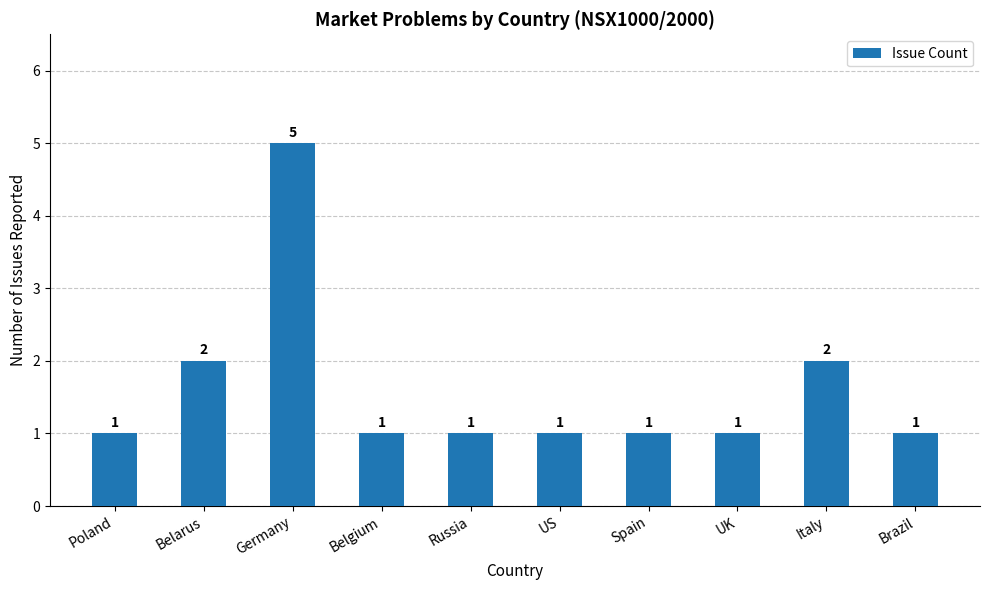

The value at Germany is 5. True or false?

True